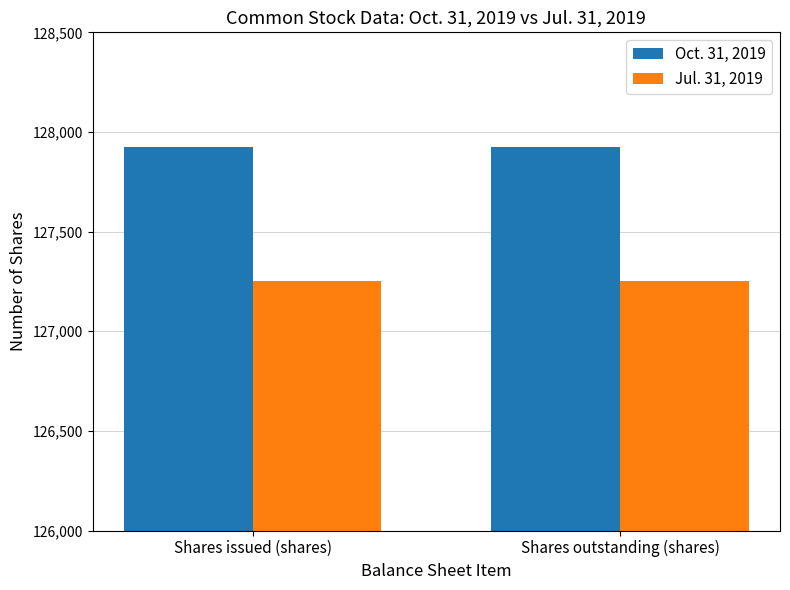

What is the average value of the Jul. 31, 2019 series?

127253